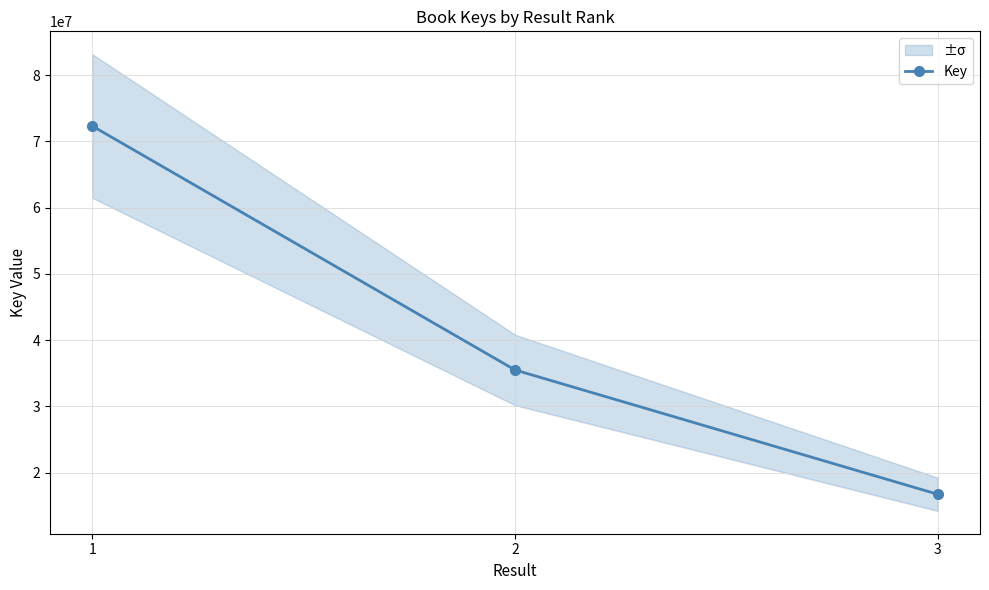

What is the difference between the second highest and minimum values?

18769212